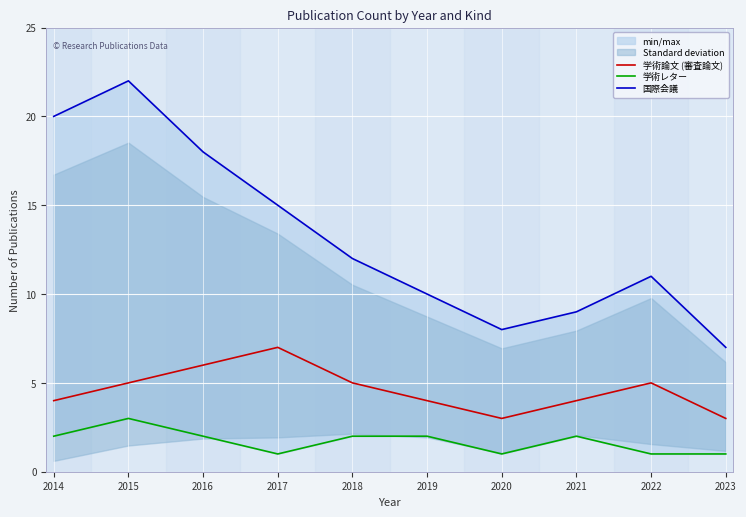

At which label does 国際会議 reach its minimum?

2023